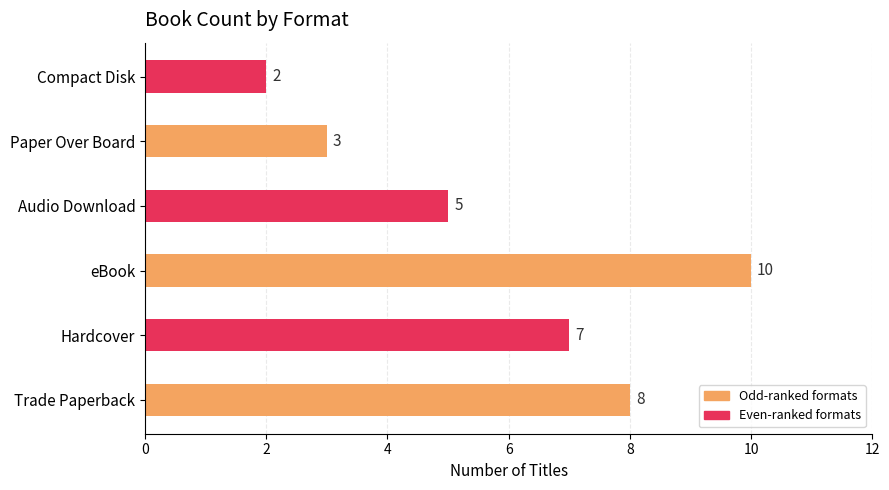

Approximately how many times larger is the value at Audio Download compared to Trade Paperback?

0.6